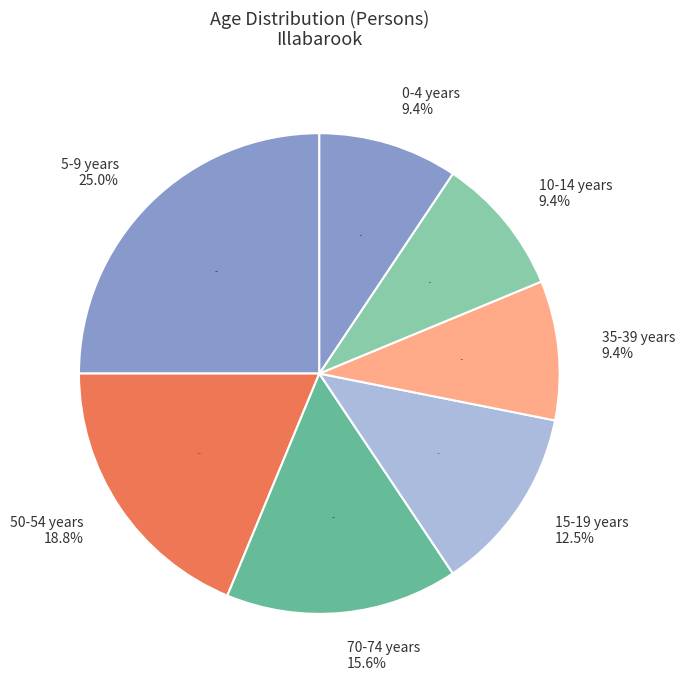

What is the change in value from 35-39 years to 50-54 years?

+3